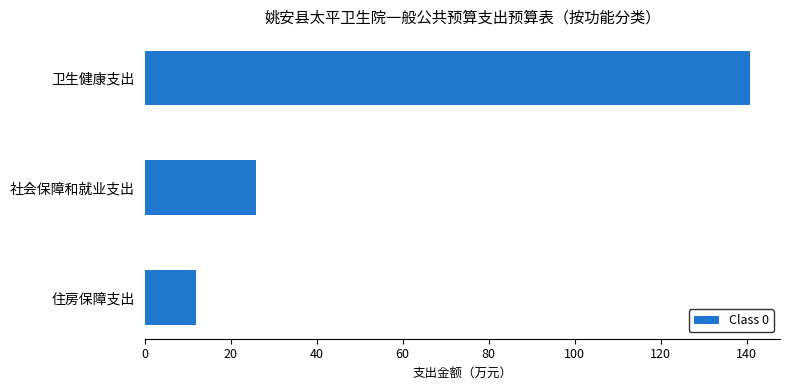

What is the minimum value shown in the chart?

11.9